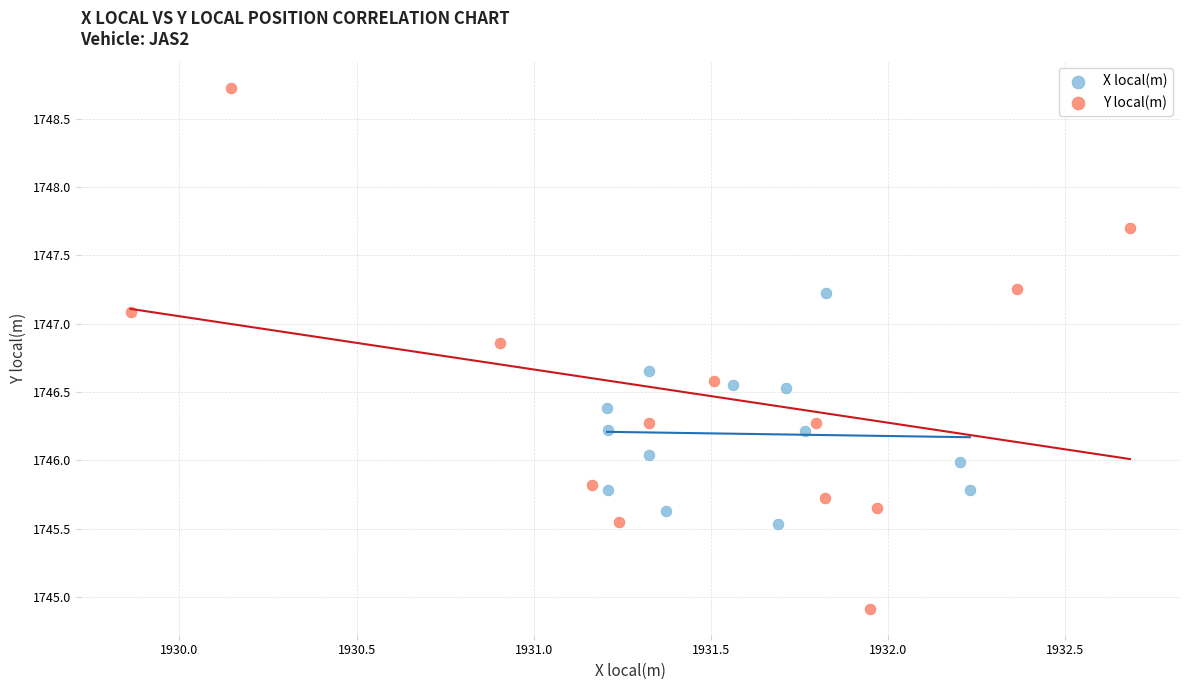

Which series reaches the minimum Y coordinate?

Y local(m)